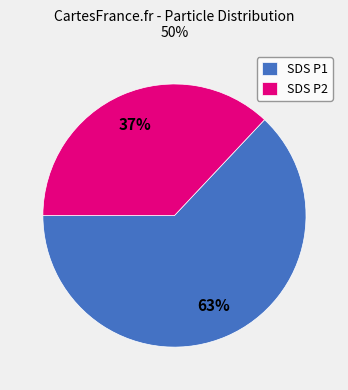

What percentage is the SDS P1 slice, to the nearest percent?

63%